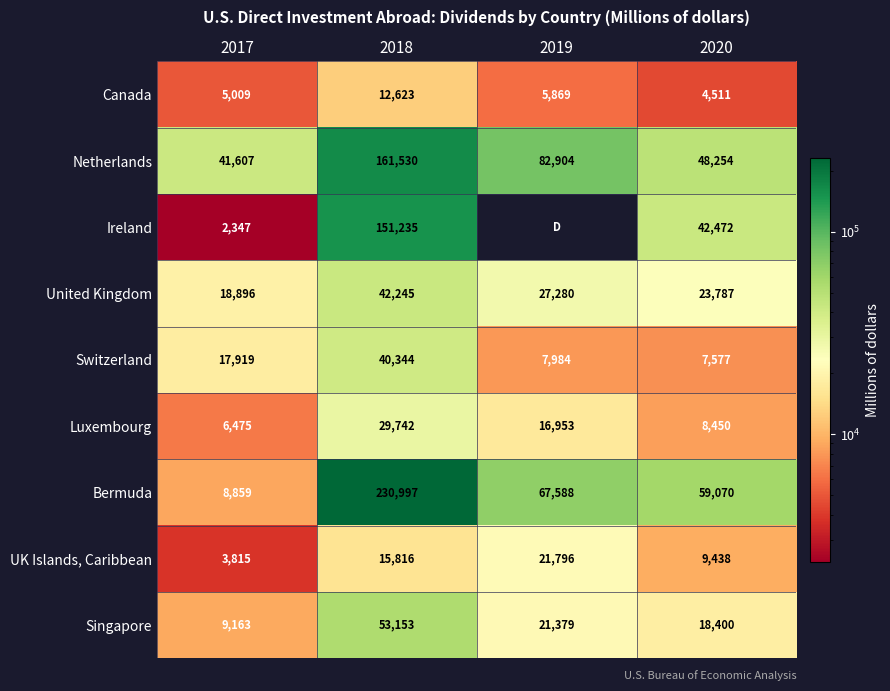

True or false: Ireland has a value of 2347 at 2017.

True